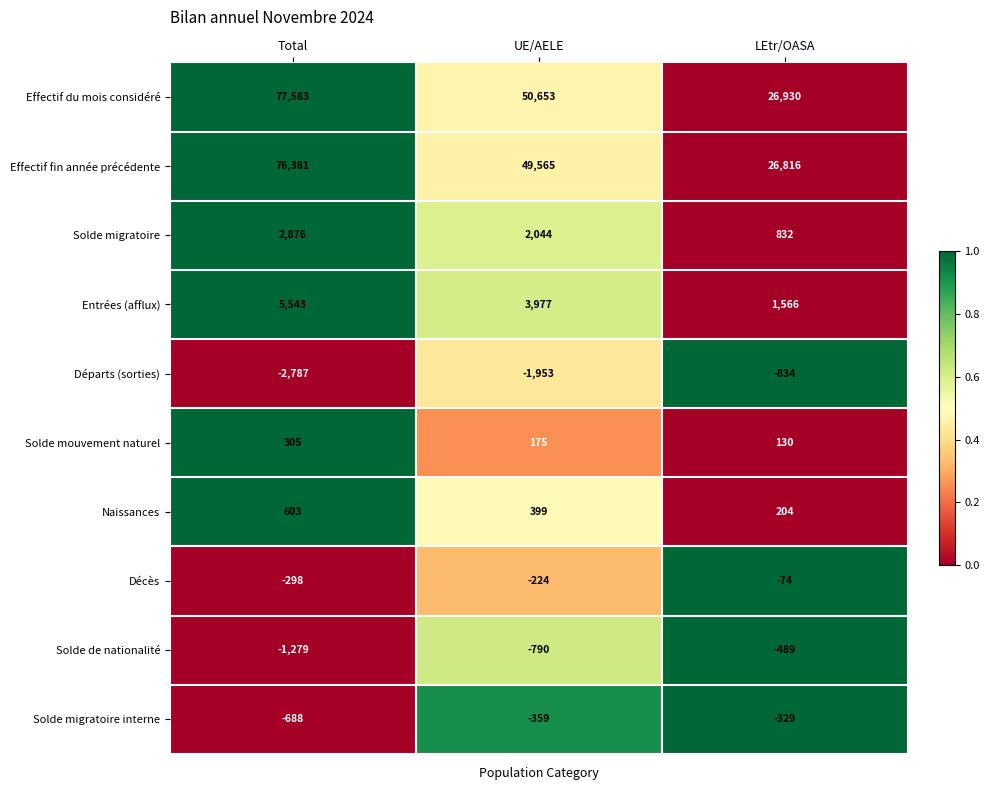

At UE/AELE, list the series in order from largest to smallest.

Effectif du mois considéré, Effectif fin année précédente, Entrées (afflux), Solde migratoire, Naissances, Solde mouvement naturel, Décès, Solde migratoire interne, Solde de nationalité, Départs (sorties)